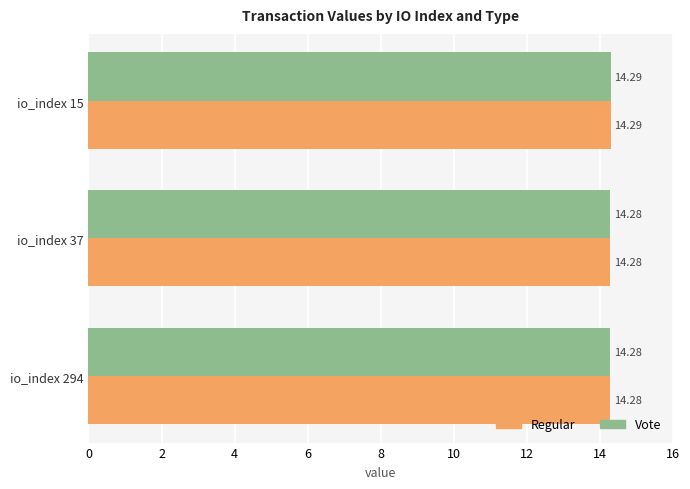

At which category is the sum across all series the highest?

io_index 15